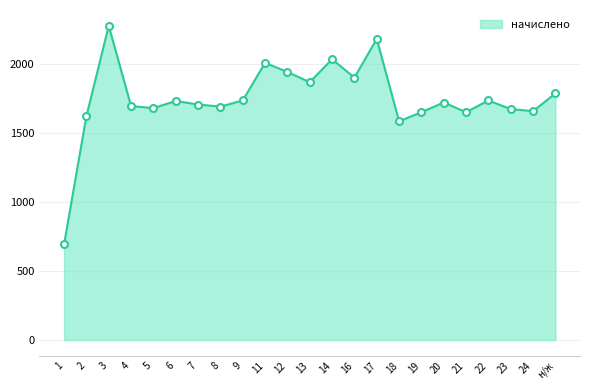

Does the chart display data point markers on the line(s)?

No